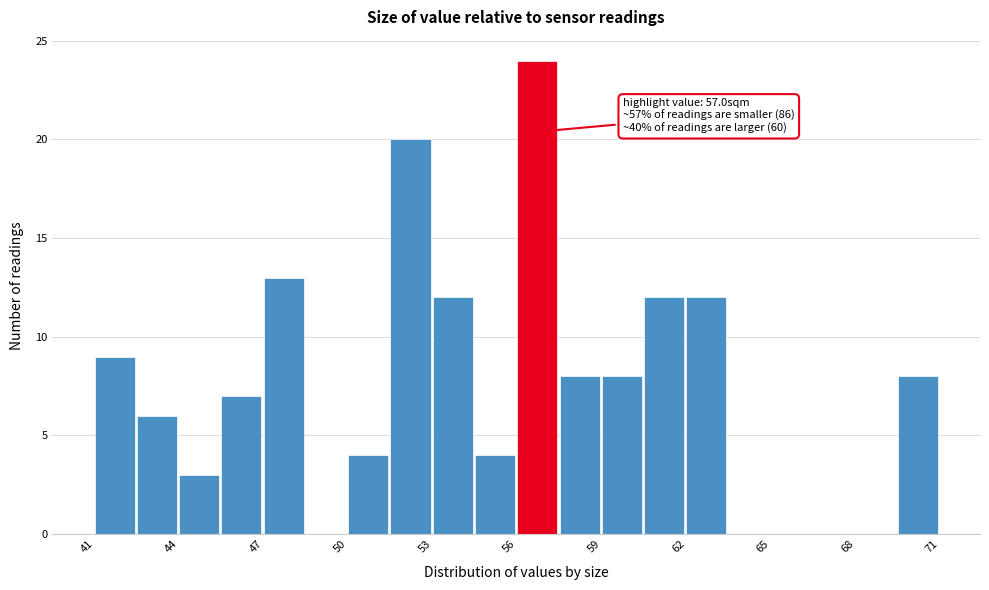

Read against the x-axis, roughly where is the centre of the tallest bar?

57.0